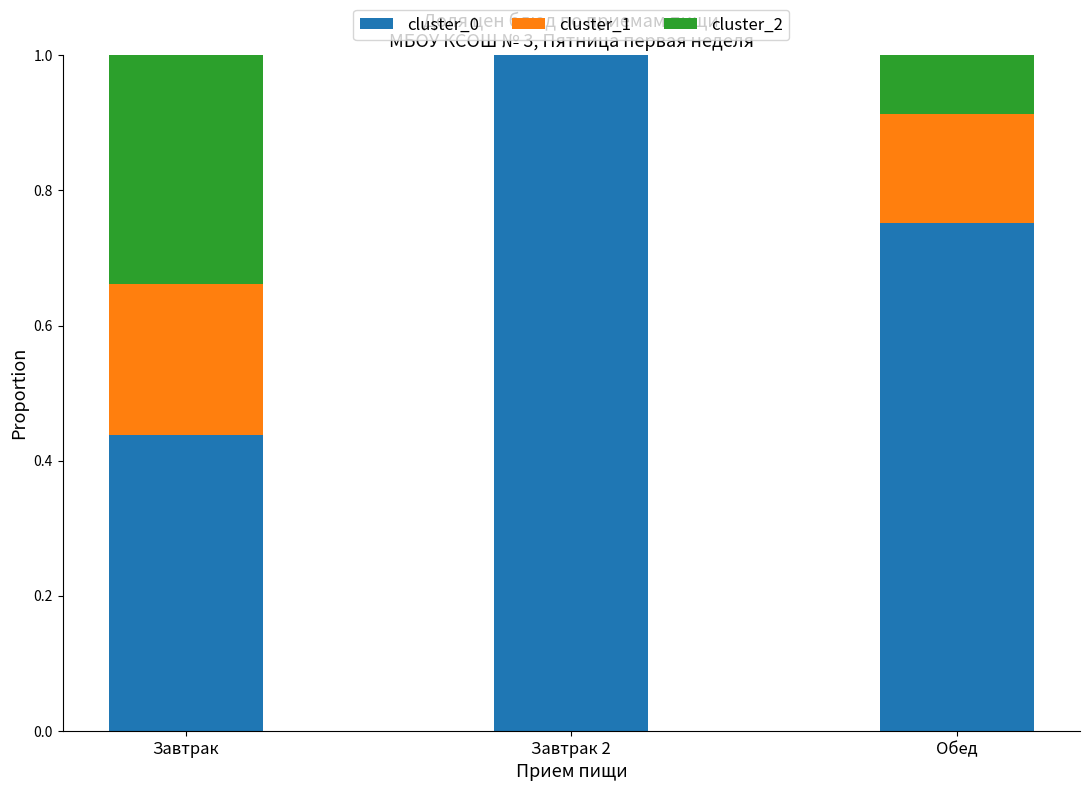

What is the difference between the cluster_0 values at Завтрак 2 and Завтрак?

0.6